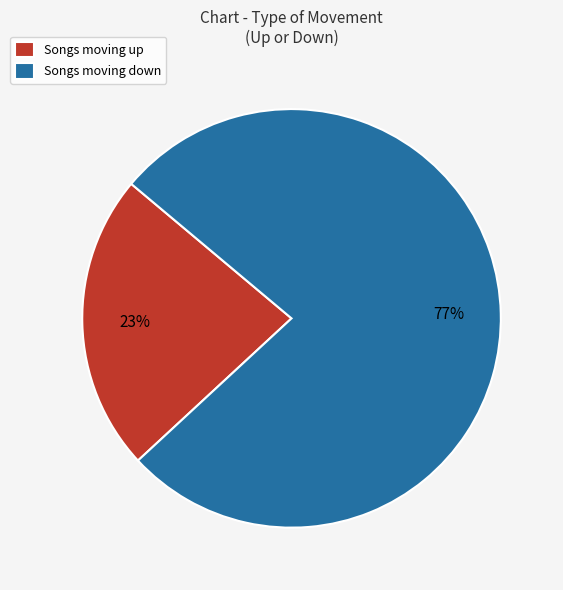

How many segments does this pie chart have?

2